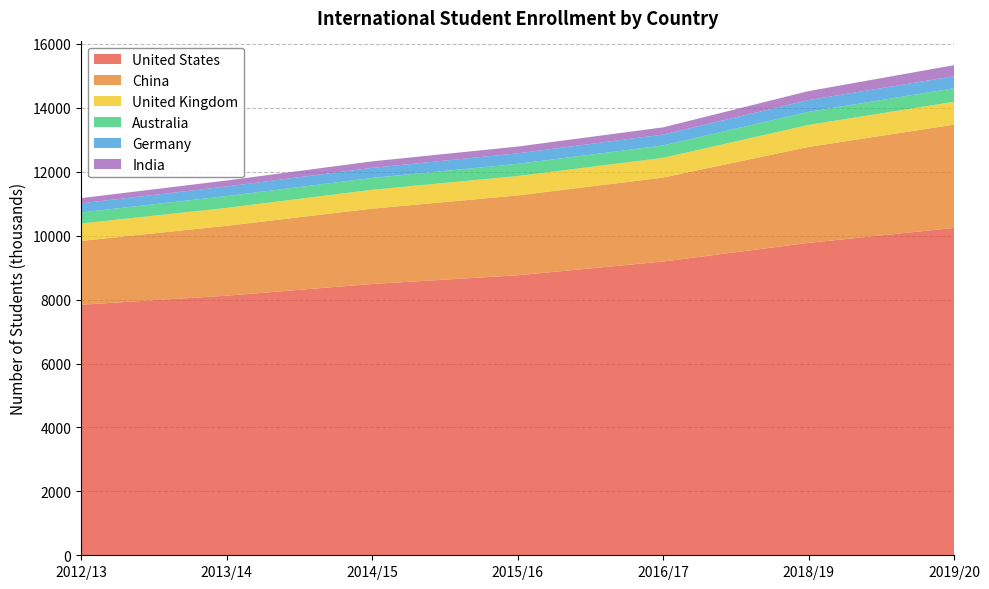

True or false: United Kingdom has more than 0 interior local peaks.

False